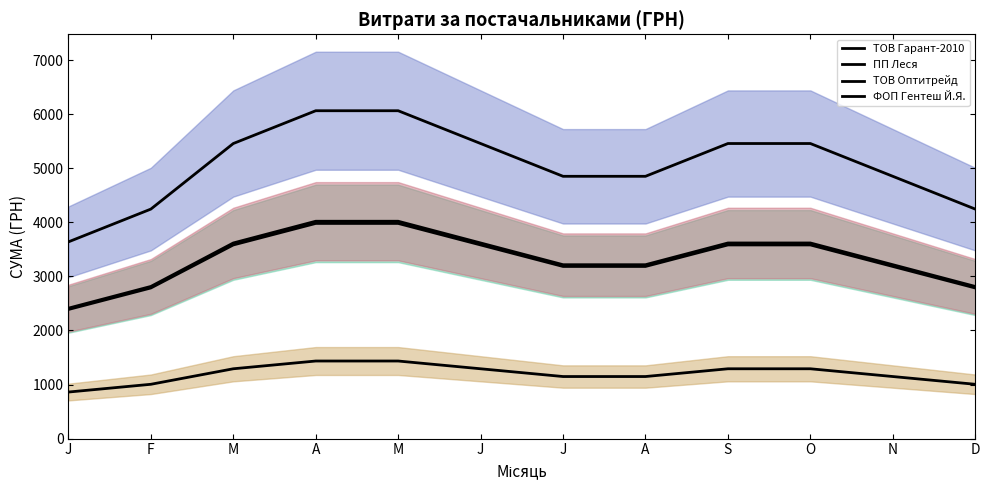

What is the value of the ТОВ Гарант-2010 point at the 2nd from the left?

4243.9